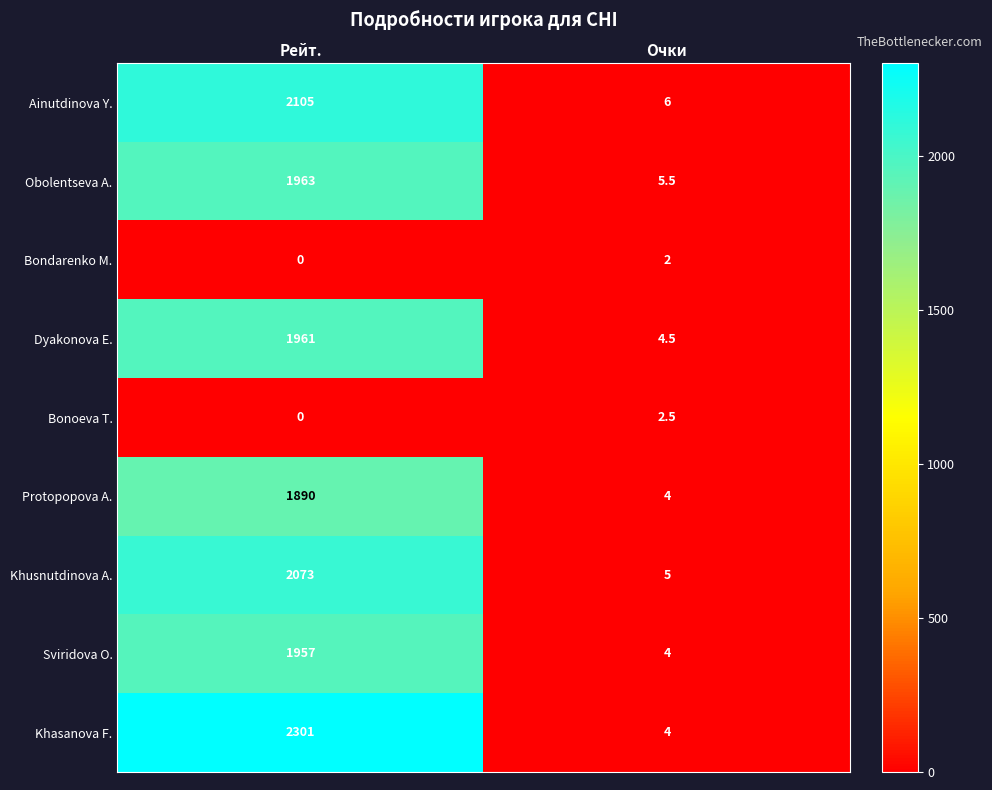

At which label is Obolentseva A. closest to 984?

Очки